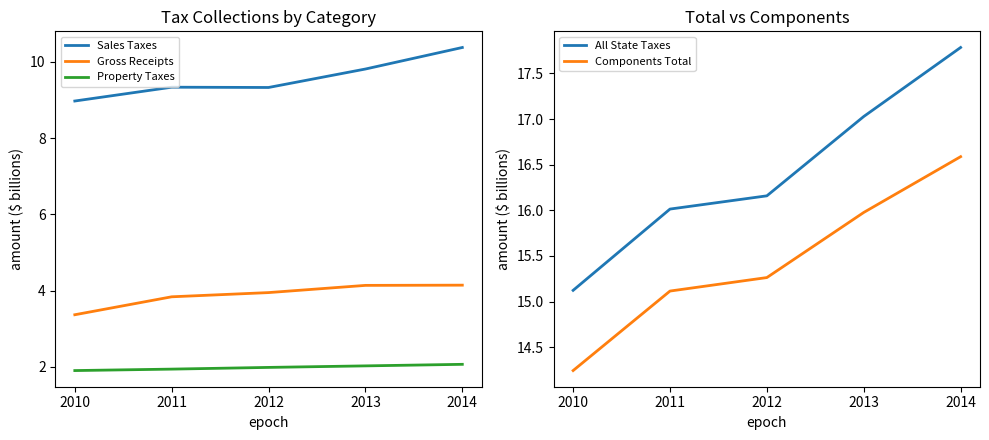

At 2013, list the series in order from largest to smallest.

All State Taxes, Components Total, Sales Taxes, Gross Receipts, Property Taxes